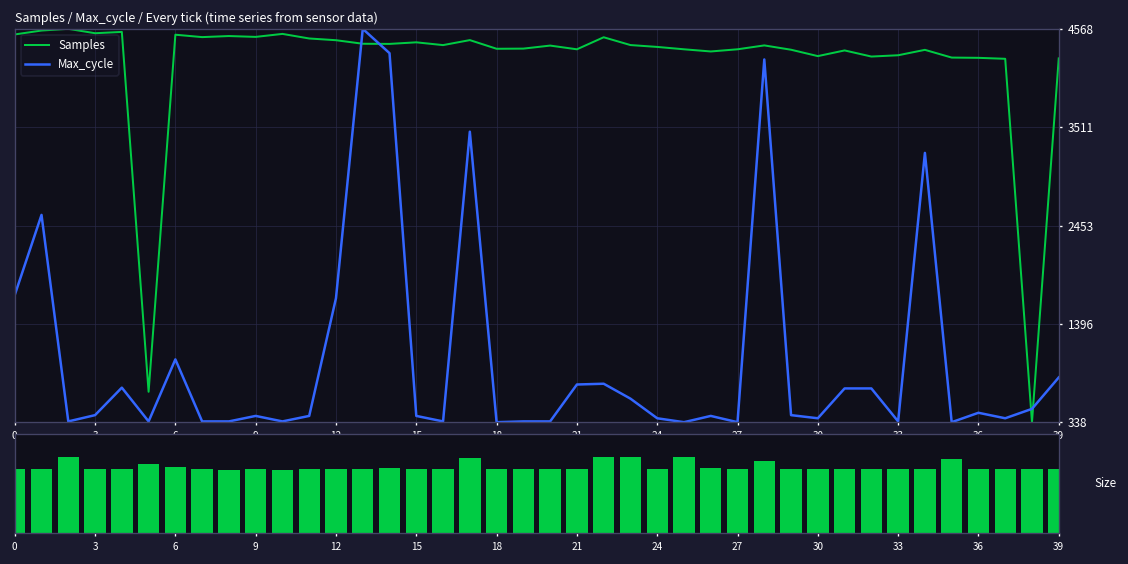

Is it true that Signal equals 97.2 at 39?

False